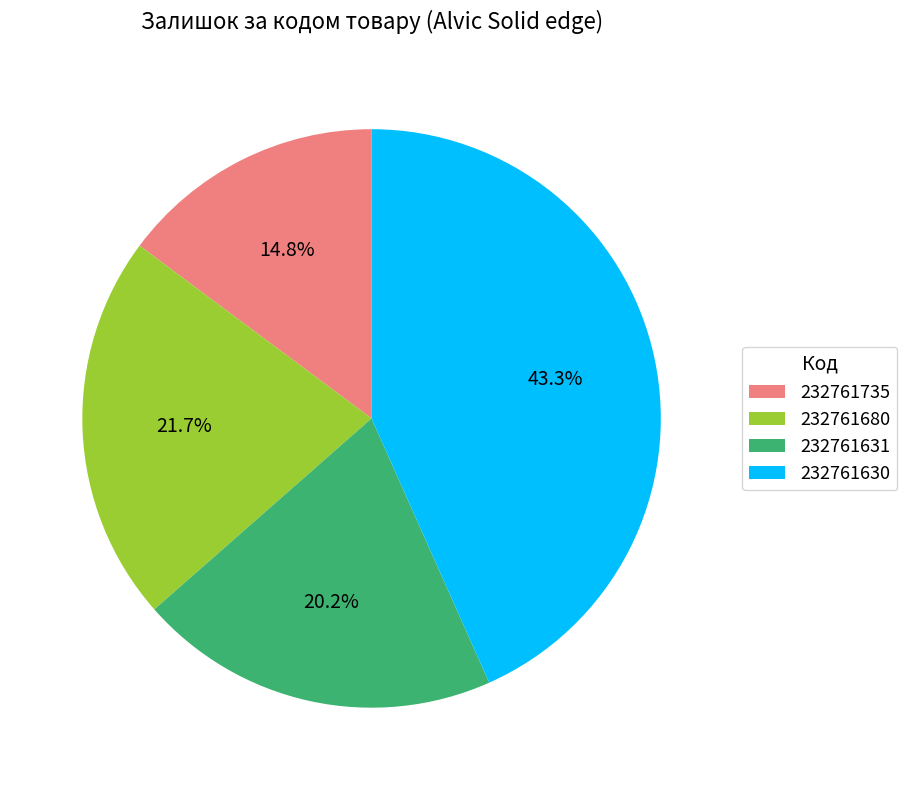

Which slice is the largest?

232761630